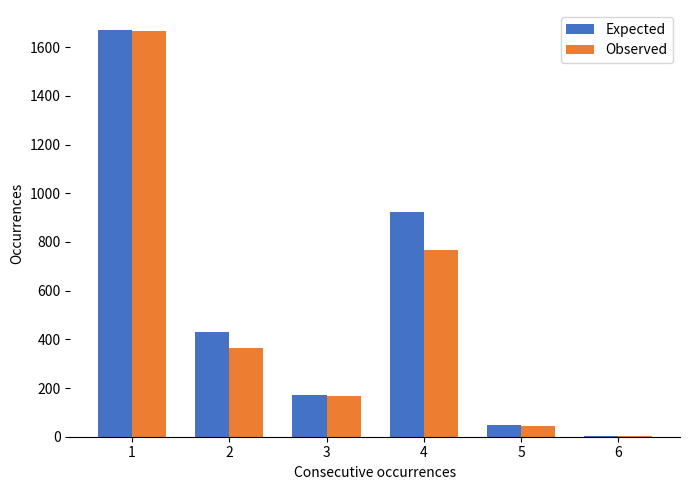

Between 1 and 3, which series saw the biggest shift?

Observed